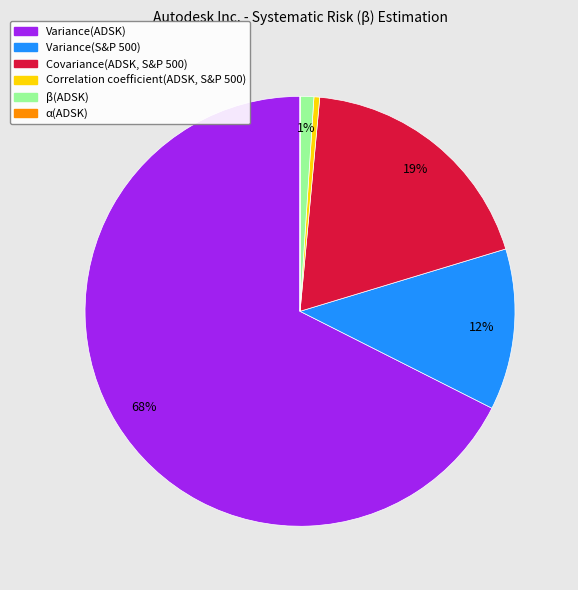

To the nearest percent, what portion does Covariance(ADSK, S&P 500) represent?

19%